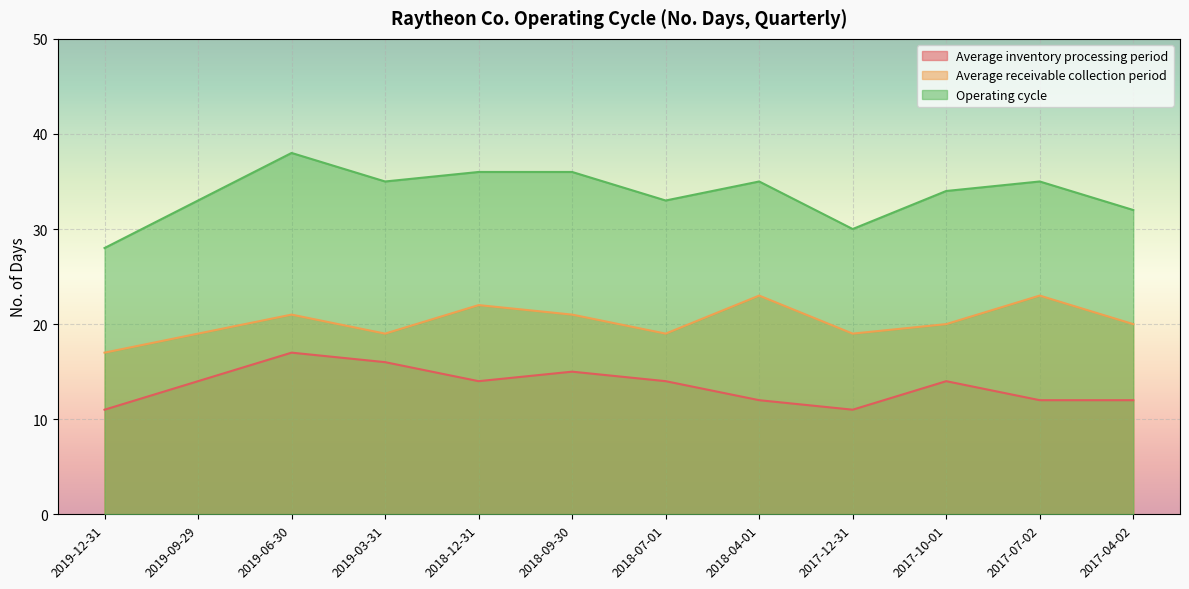

What is the maximum value for Average receivable collection period?

23